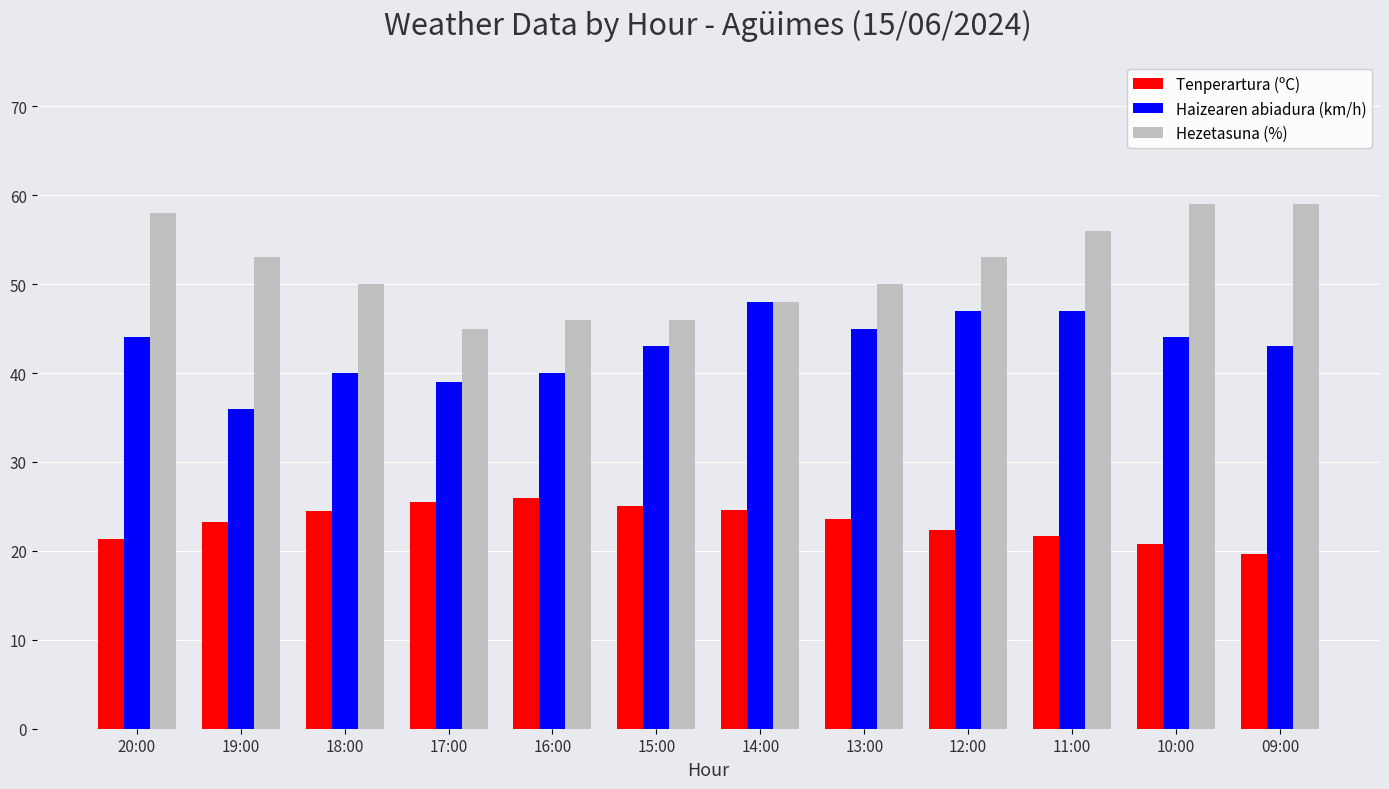

What value does the Haizearen abiadura (km/h) series have at 11:00?

47.0